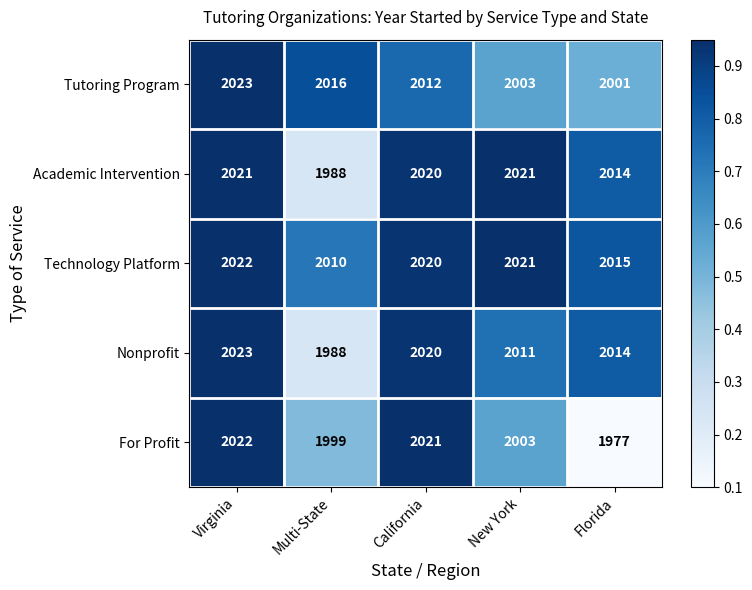

Reading right to left, list all the values displayed in this chart.

Tutoring Program: 2001	2003	2012	2016	2023
Academic Intervention: 2014	2021	2020	1988	2021
Technology Platform: 2015	2021	2020	2010	2022
Nonprofit: 2014	2011	2020	1988	2023
For Profit: 1977	2003	2021	1999	2022